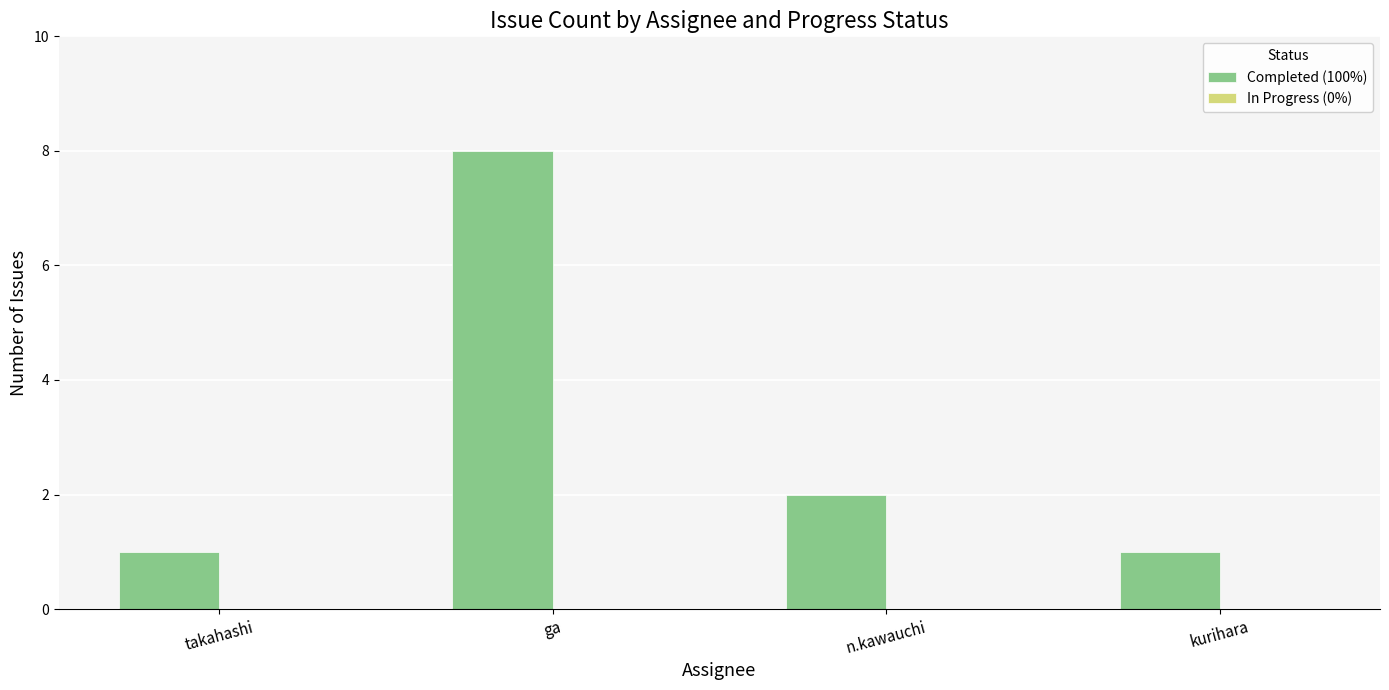

At which label is the value closest to 4?

n.kawauchi